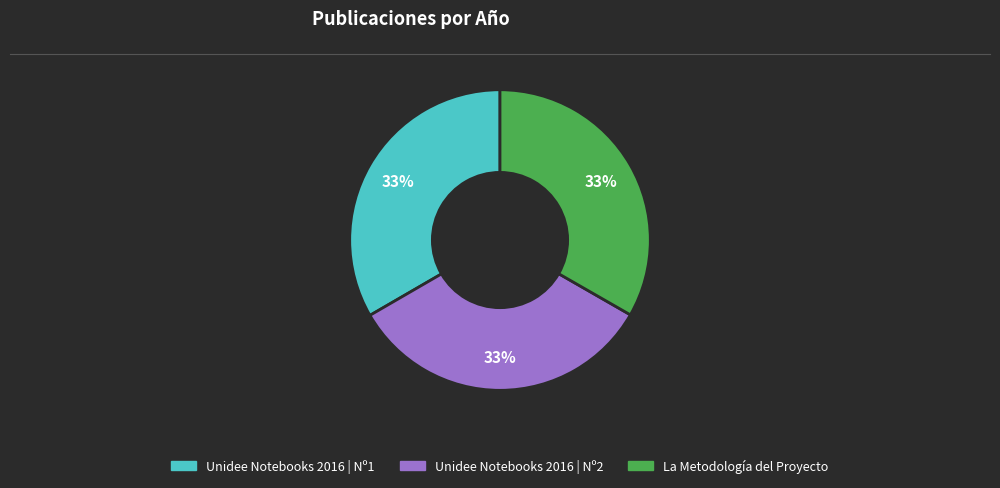

To the nearest percent, what is the average slice percentage?

33%